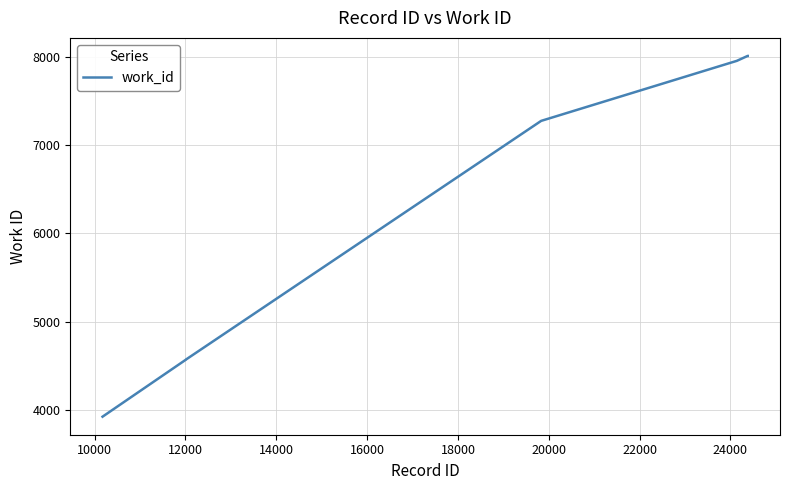

What is the difference between the maximum and minimum values?

4094